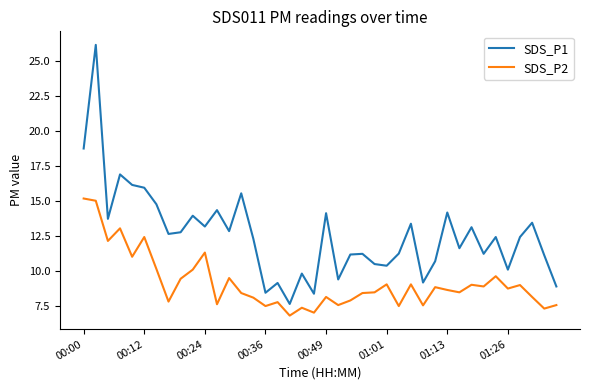

True or false: SDS_P1 and SDS_P2 cross at least once.

False